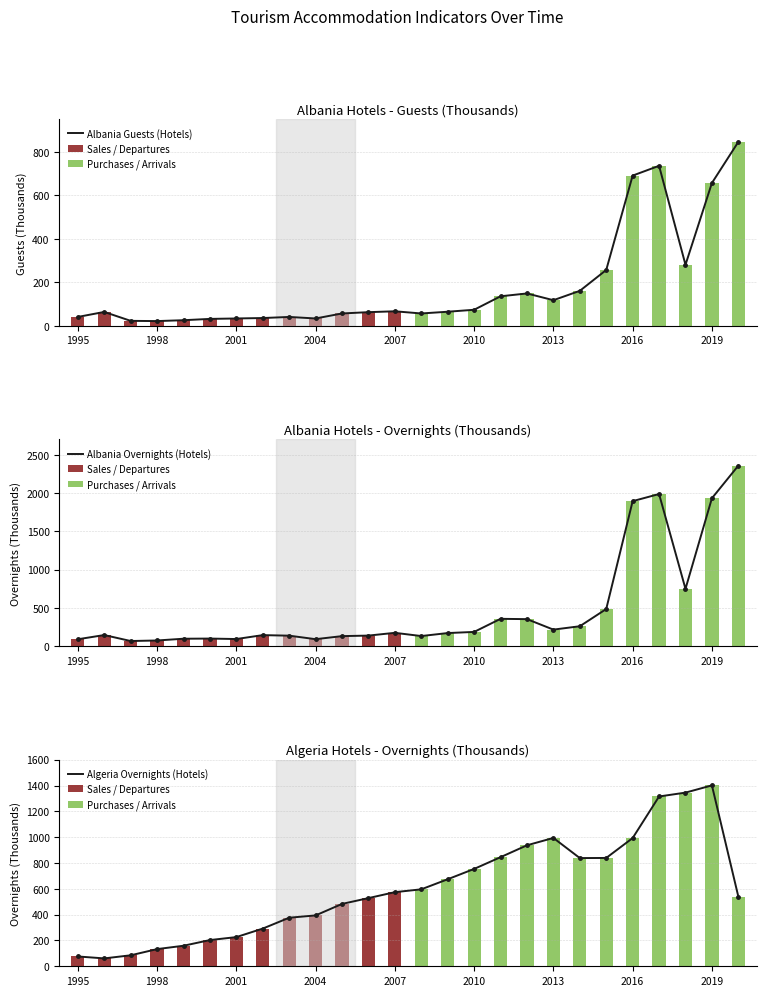

True or false: Albania Guests (Hotels) has a value of 10 at 2001.

False